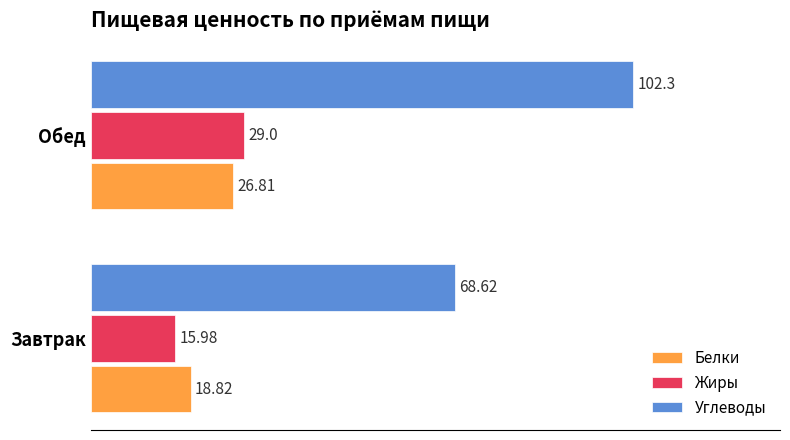

List the labels in order of Белки value, largest first.

Обед, Завтрак